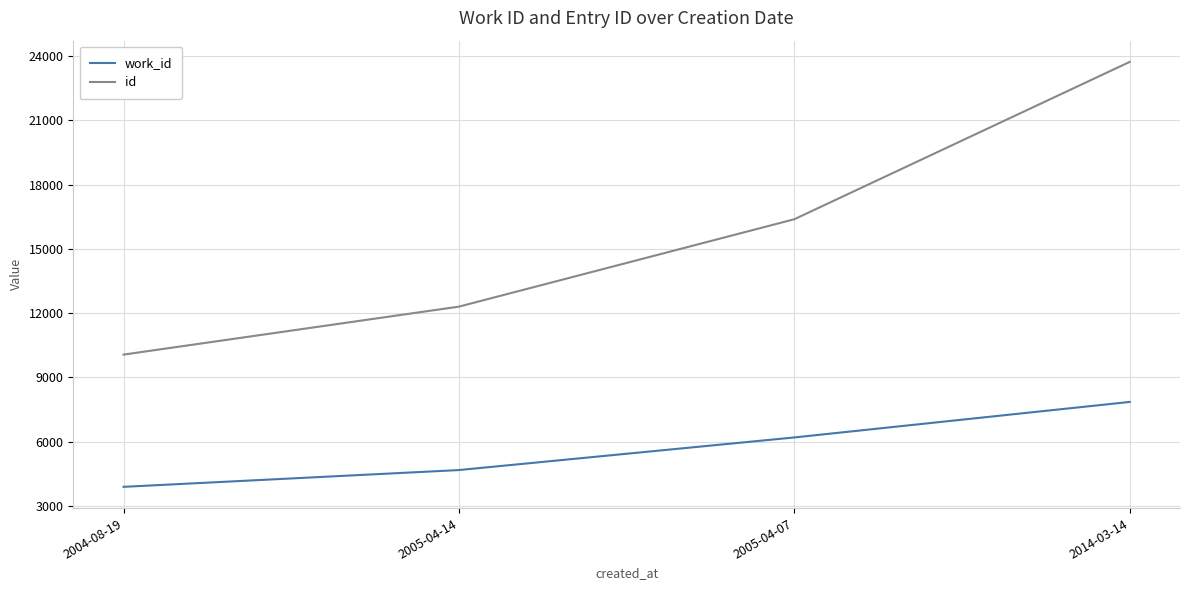

What is the difference between the work_id values at 2014-03-14 and 2005-04-14?

3181